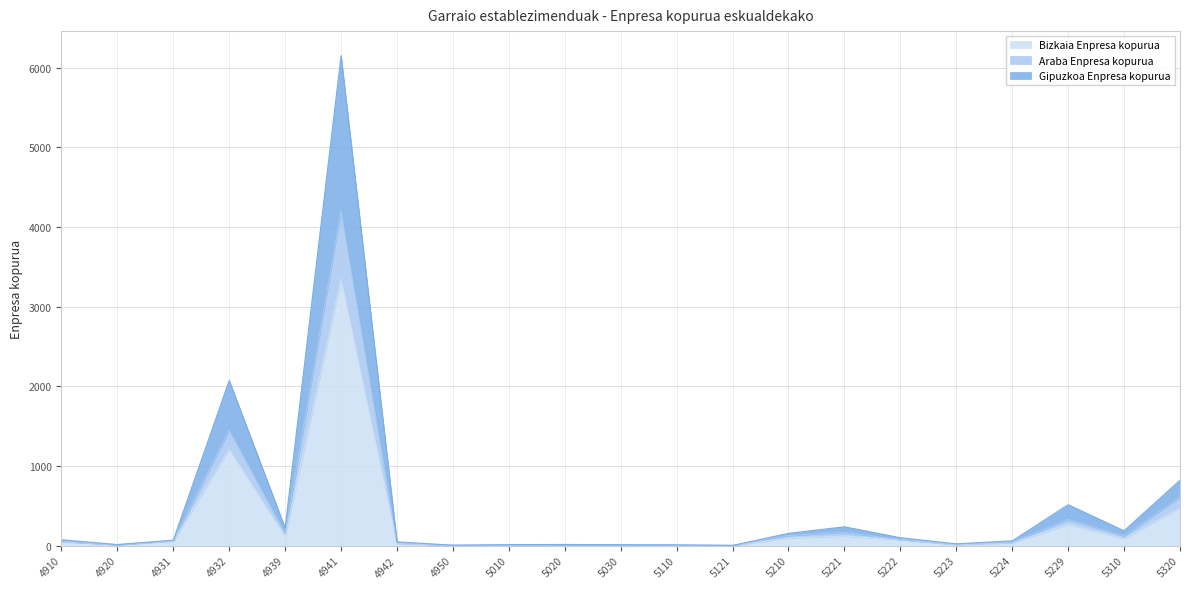

What is the total value across all series at 4932?

2073